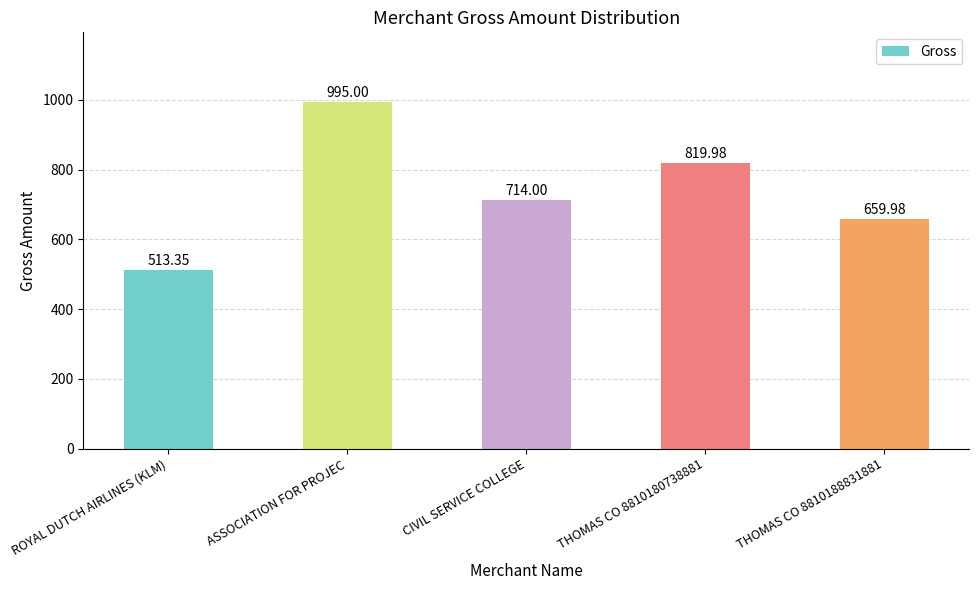

Read the value at CIVIL SERVICE COLLEGE.

714.0